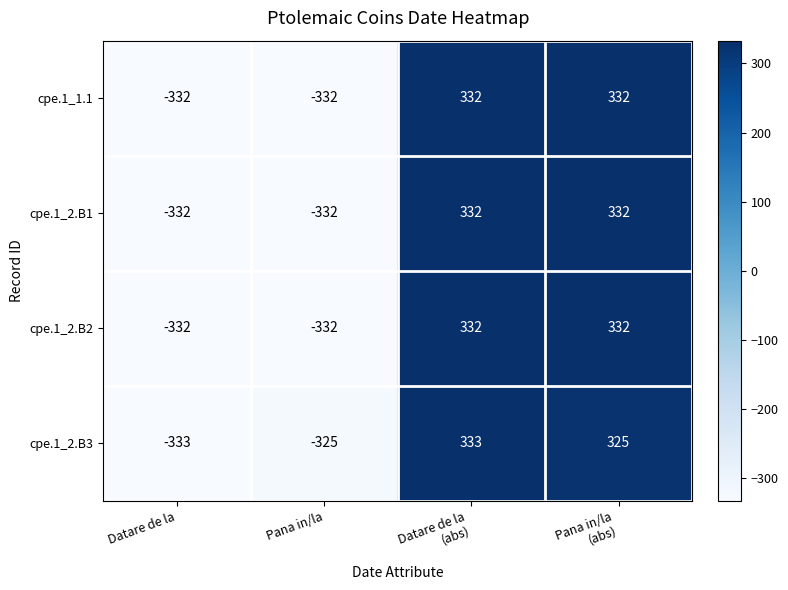

What is the difference between the second highest and minimum values in the cpe.1_1.1 series?

664